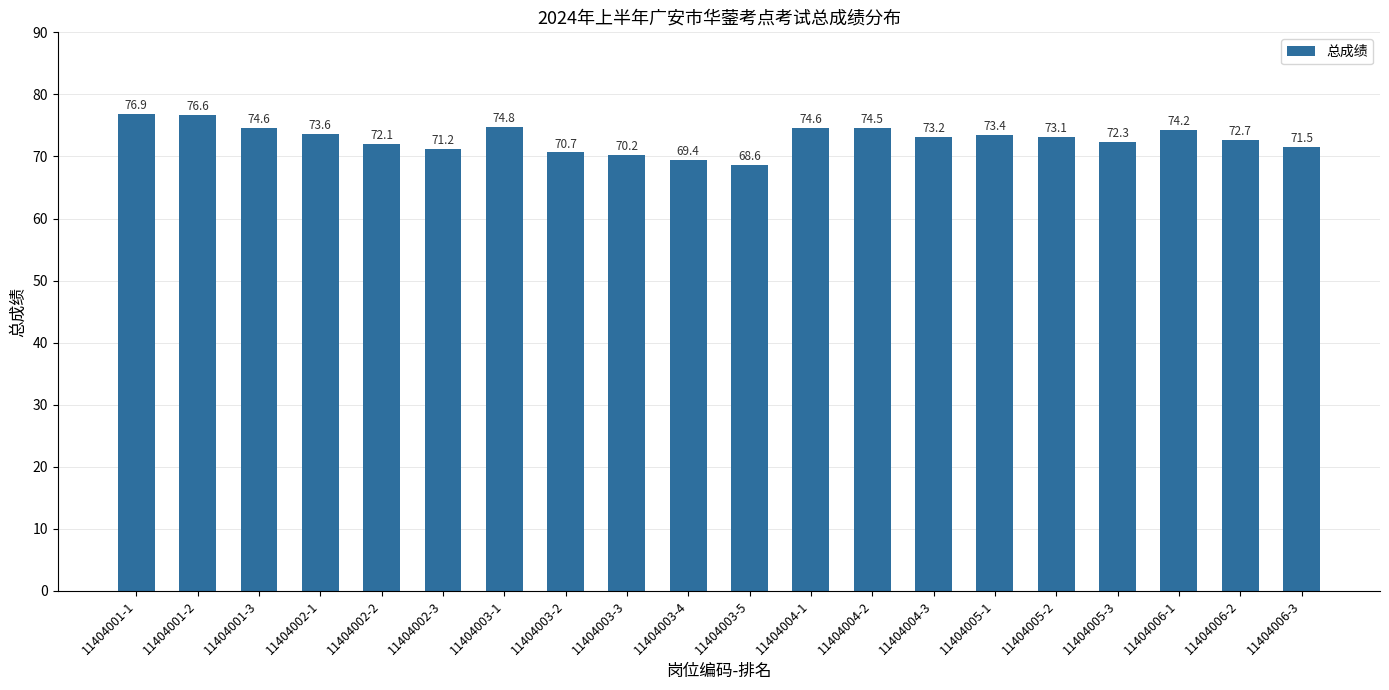

What is the maximum value shown in the chart?

76.9